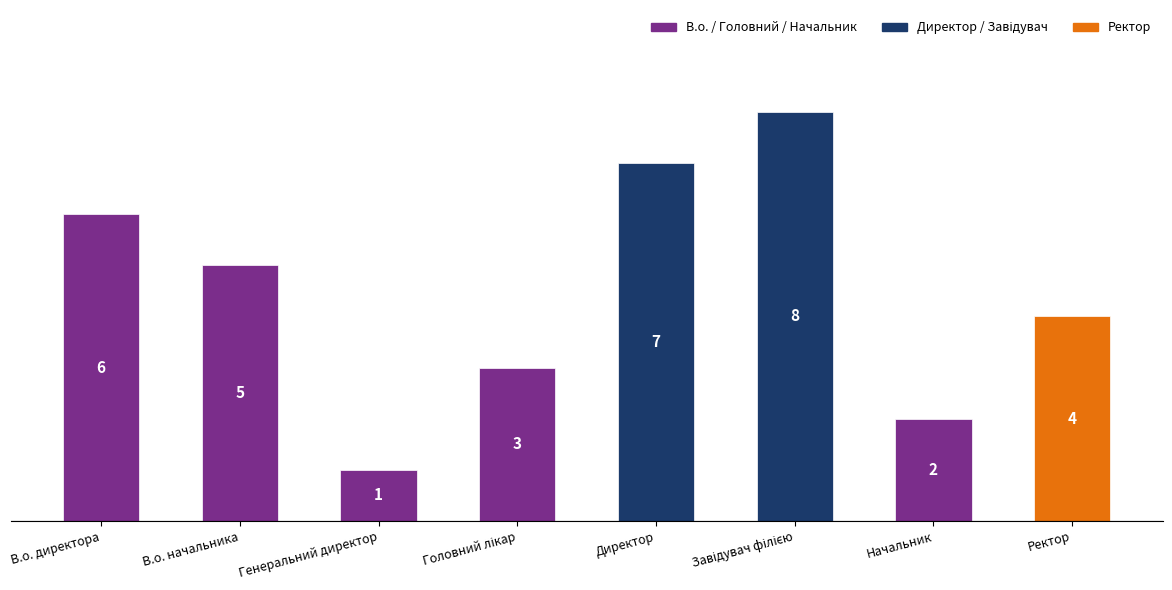

What is the difference between the maximum and minimum values?

7